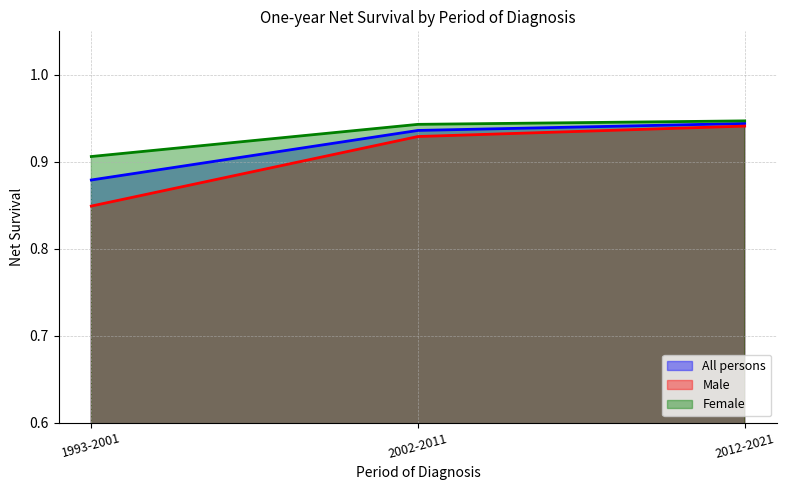

What is the sum of all Female values?

2.8